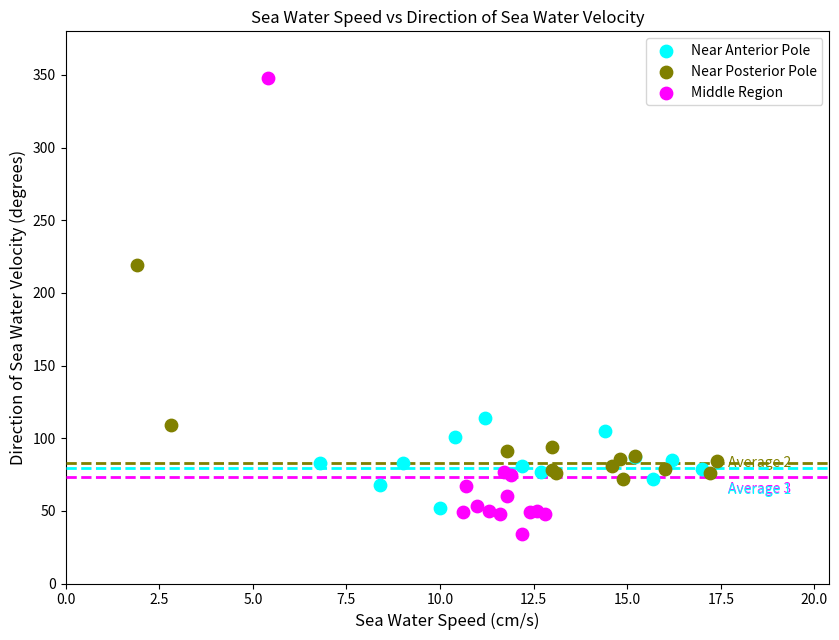

Which series contains the highest Y value?

Middle Region